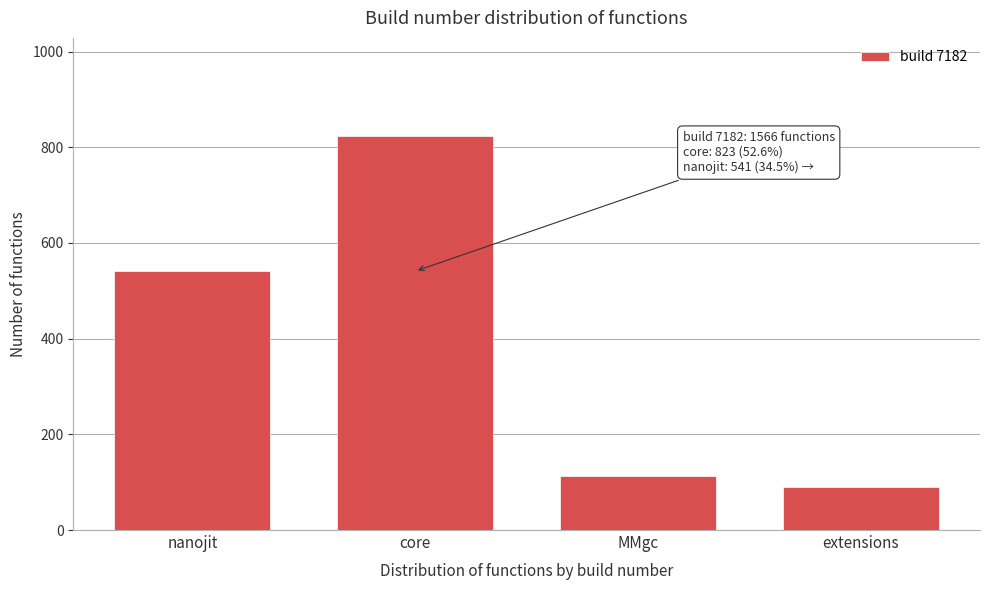

Reading left to right, transcribe all the data shown in this chart.

nanojit=541	core=823	MMgc=112	extensions=90